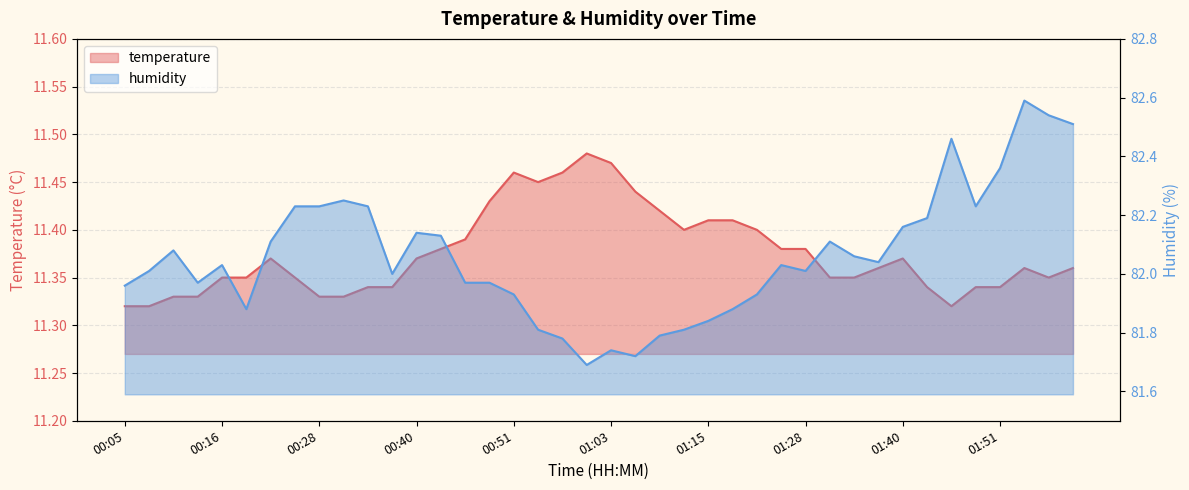

Is it true that temperature equals 3.4 at 01:18?

False